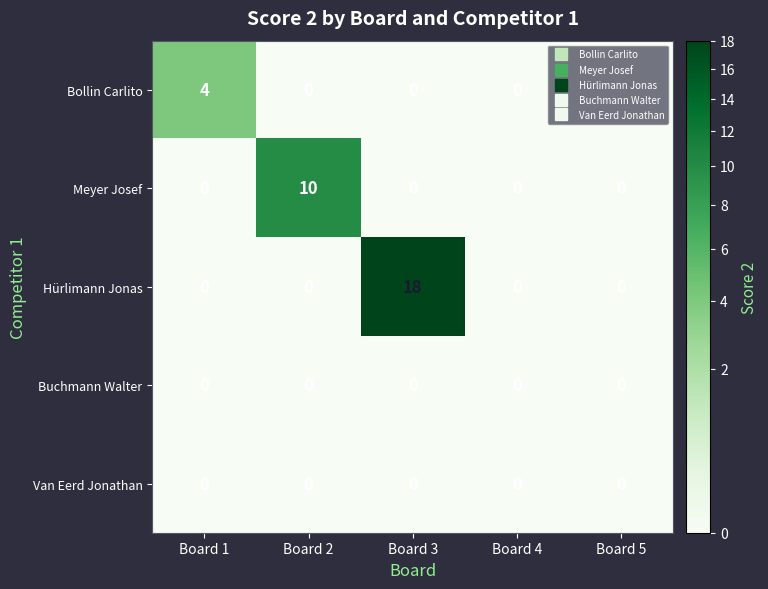

What is the sum of all Bollin Carlito values?

4